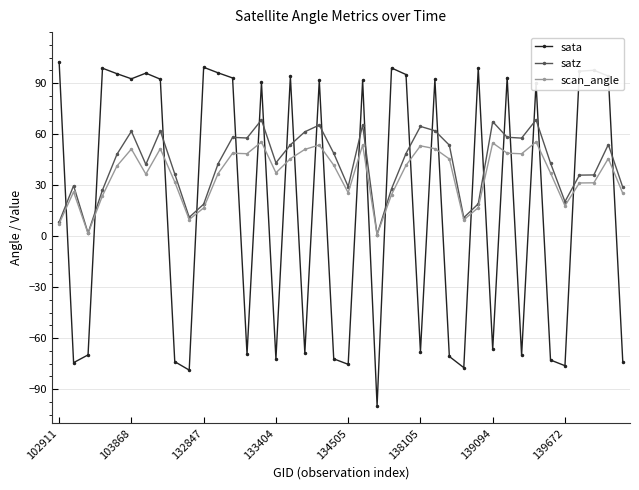

What is the value of the scan_angle point at the 19th from the left?

53.6